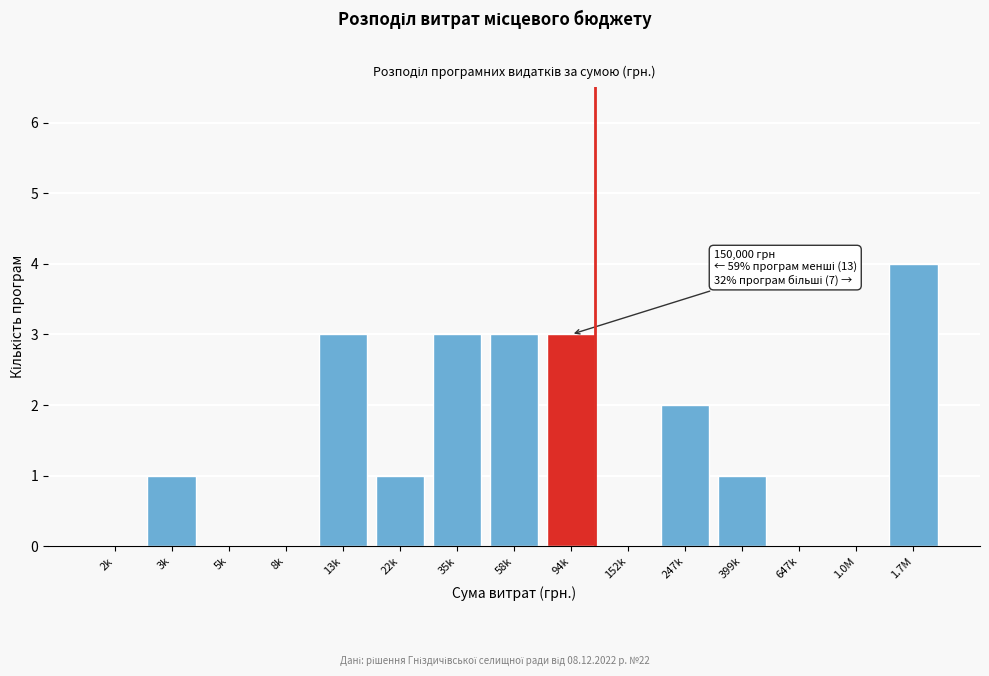

Reading left to right, what are all the values shown in this chart?

2k=0	3k=1	5k=0	8k=0	13k=3	22k=1	35k=3	58k=3	94k=3	152k=0	247k=2	399k=1	647k=0	1.0M=0	1.7M=4